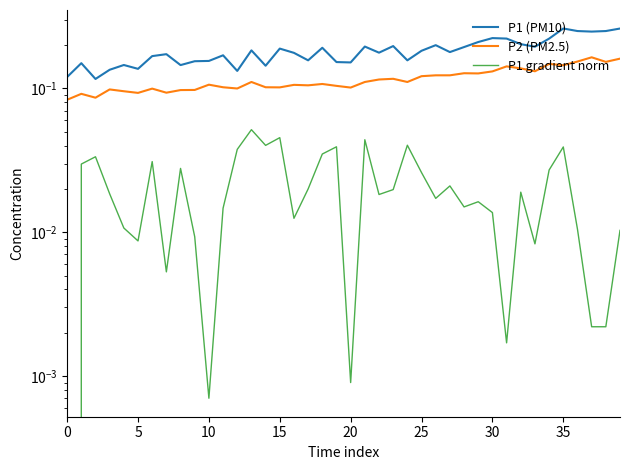

What is the average value of the P1 (PM10) series?

0.2